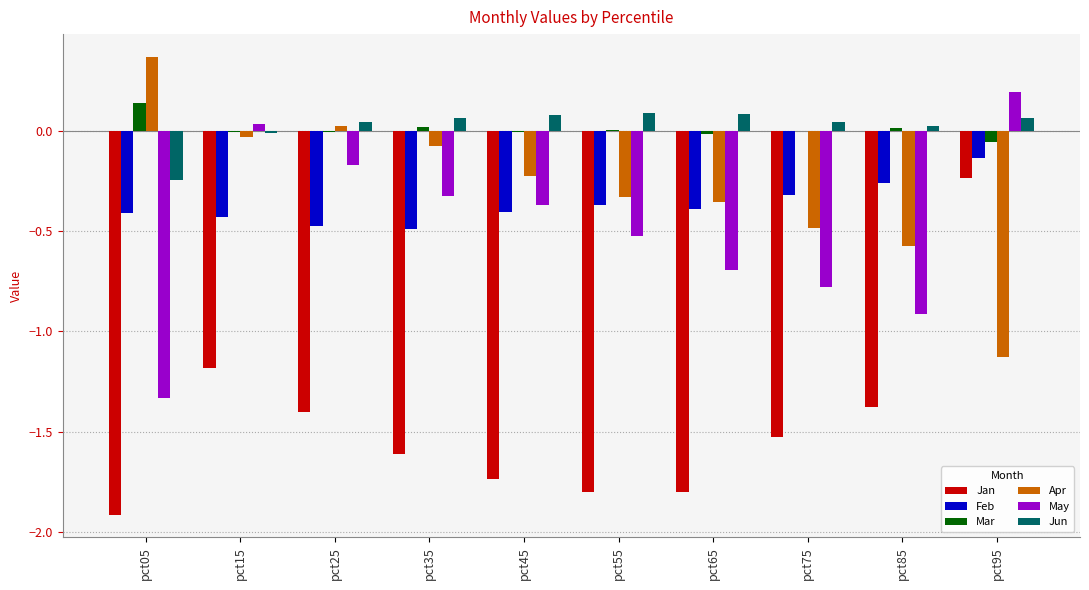

At which category is the sum across all series the highest?

pct95